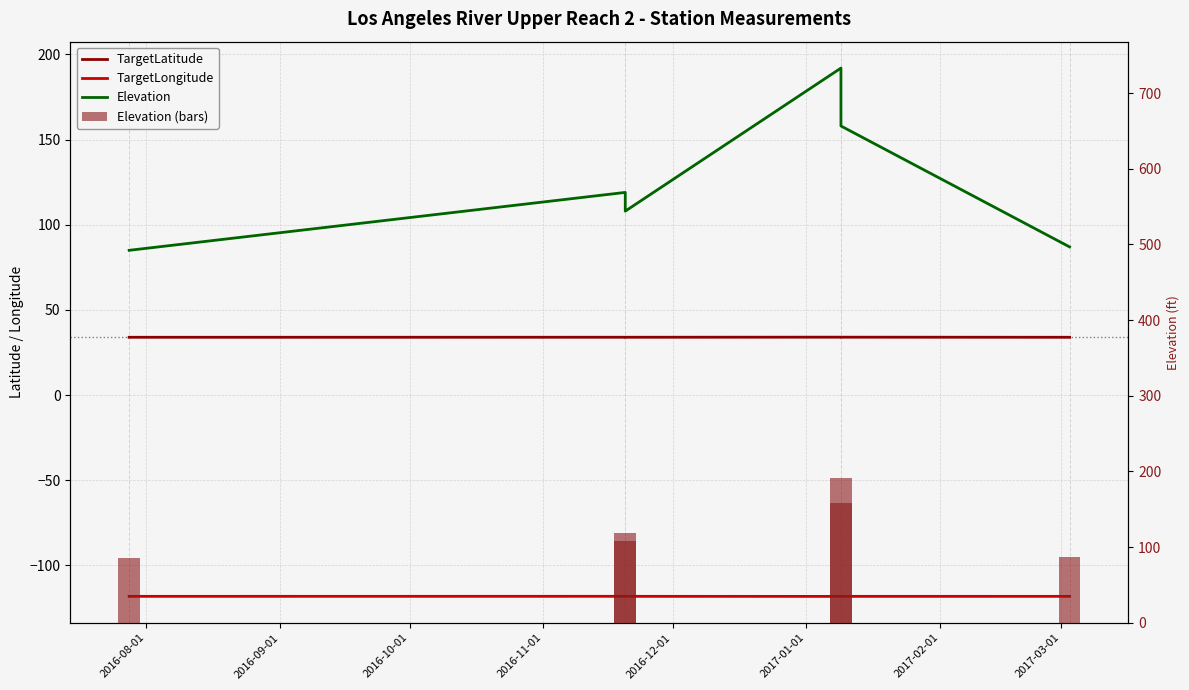

What is the spread (max minus min) of values at 2016-08-01?

203.2